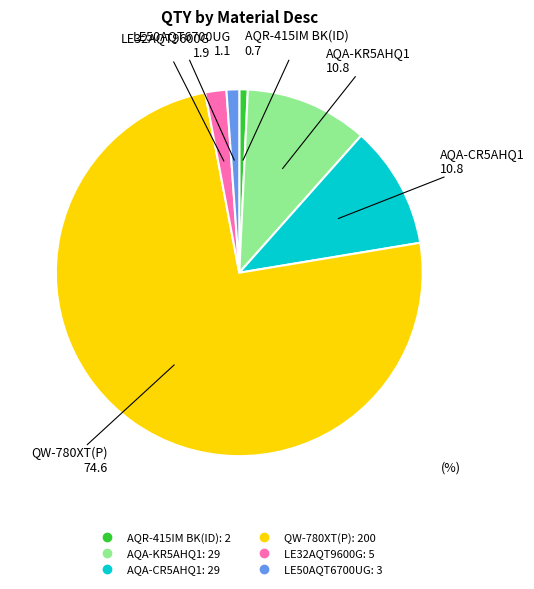

Is there a majority slice in this chart?

Yes